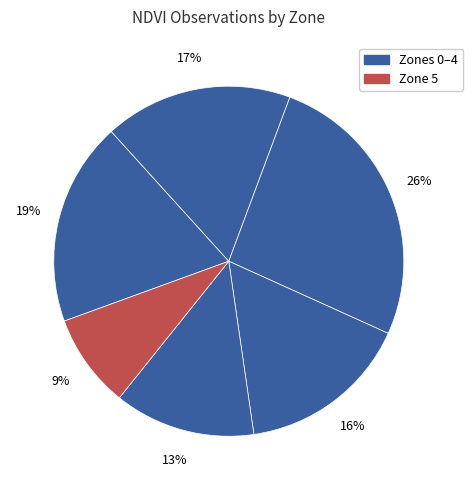

To the nearest percent, what is the average slice percentage?

17%